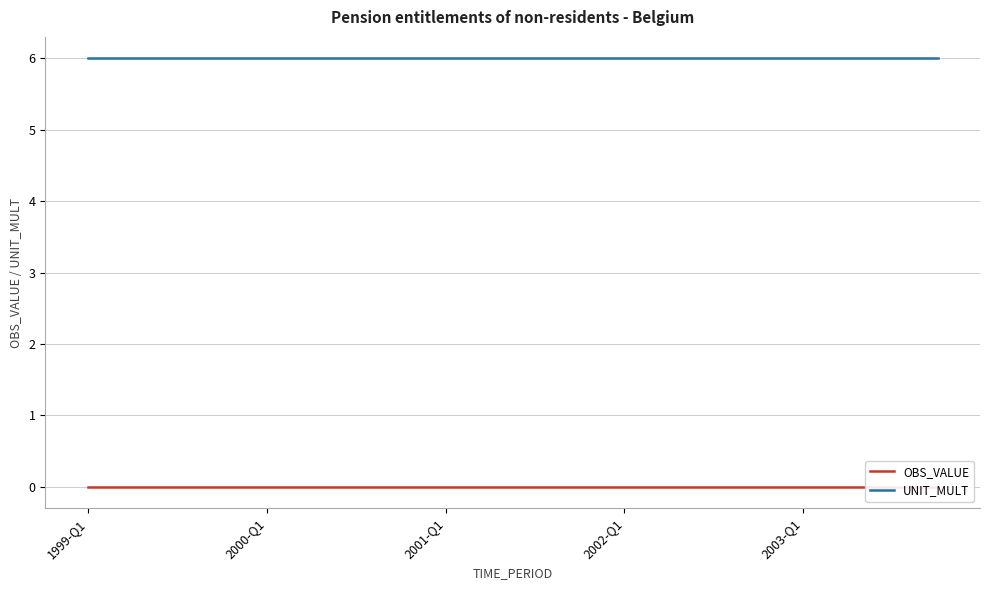

What are all the series names shown in the legend?

OBS_VALUE, UNIT_MULT